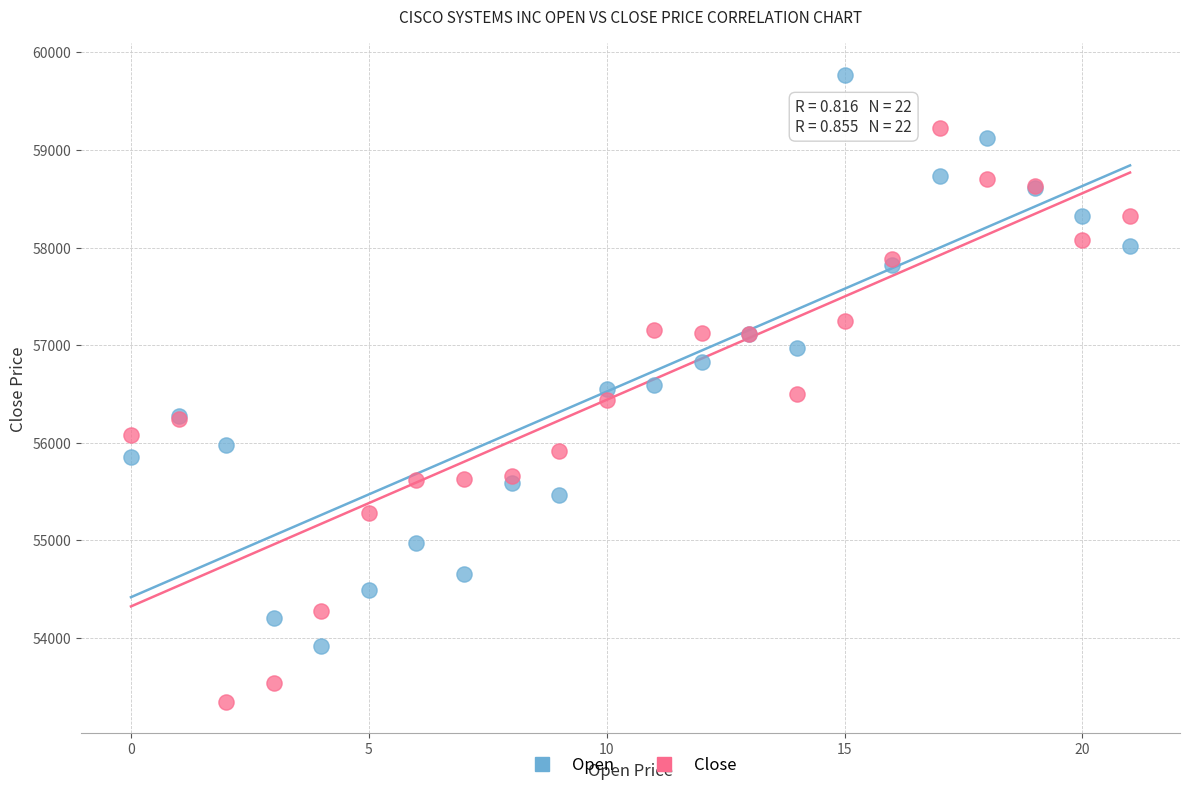

Which series reaches the minimum Y coordinate?

Close